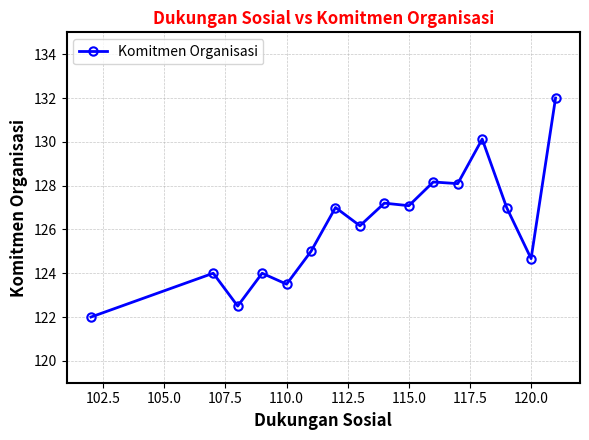

What is the greatest value displayed?

132.0